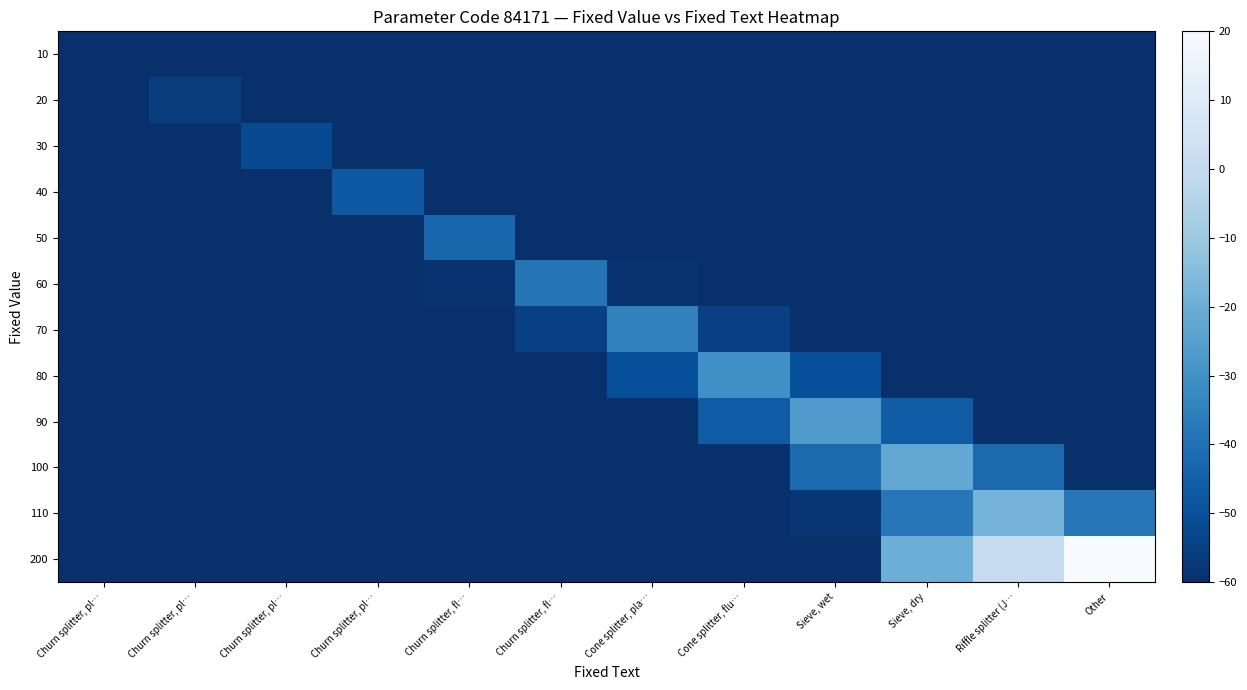

At which category does the chart reach its minimum across all series?

Churn splitter, pl…